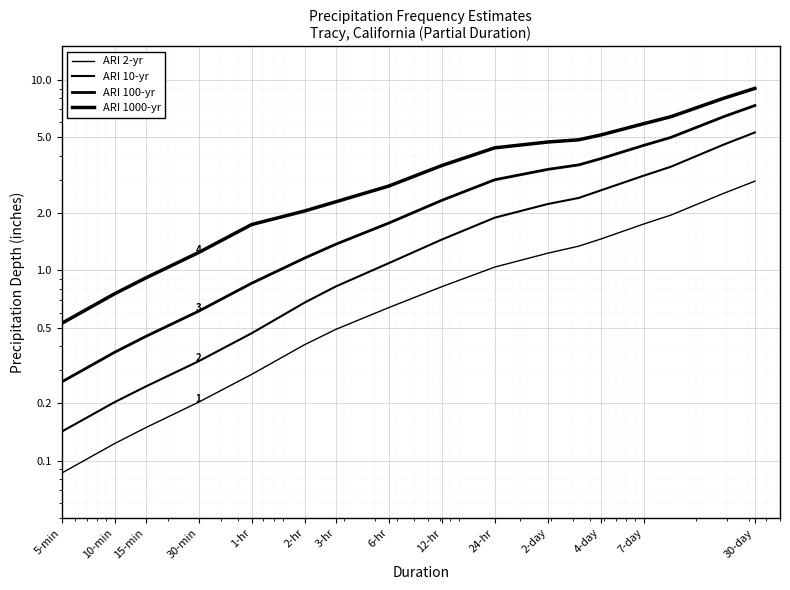

Reading left to right, extract all data points from this chart.

ARI 2-yr: 0.1	0.1	0.1	0.2	0.3	0.4	0.5	0.6	0.8	1.0	1.2	1.3	1.5	1.8	1.9	2.5	2.9
ARI 10-yr: 0.1	0.2	0.2	0.3	0.5	0.7	0.8	1.1	1.4	1.9	2.2	2.4	2.6	3.1	3.5	4.6	5.3
ARI 100-yr: 0.3	0.4	0.4	0.6	0.9	1.2	1.4	1.8	2.3	3.0	3.4	3.6	3.9	4.5	5.0	6.4	7.3
ARI 1000-yr: 0.5	0.8	0.9	1.2	1.7	2.0	2.3	2.8	3.5	4.4	4.7	4.8	5.1	5.9	6.4	8.0	9.0